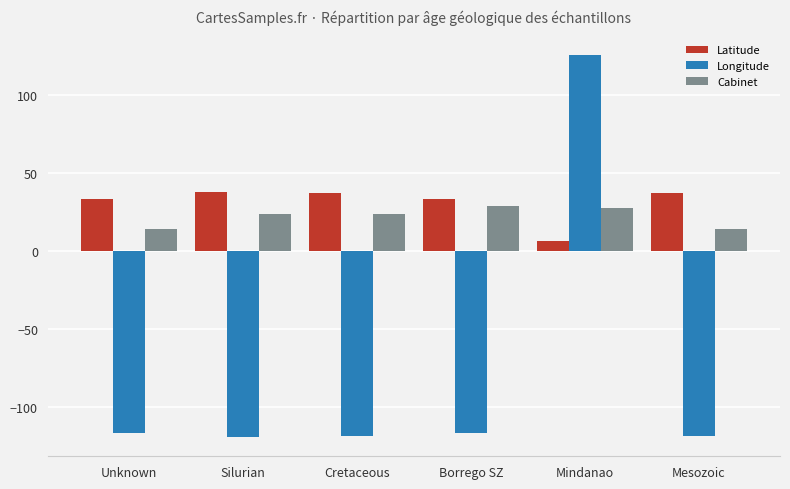

What is the sum of all Latitude values?

186.2